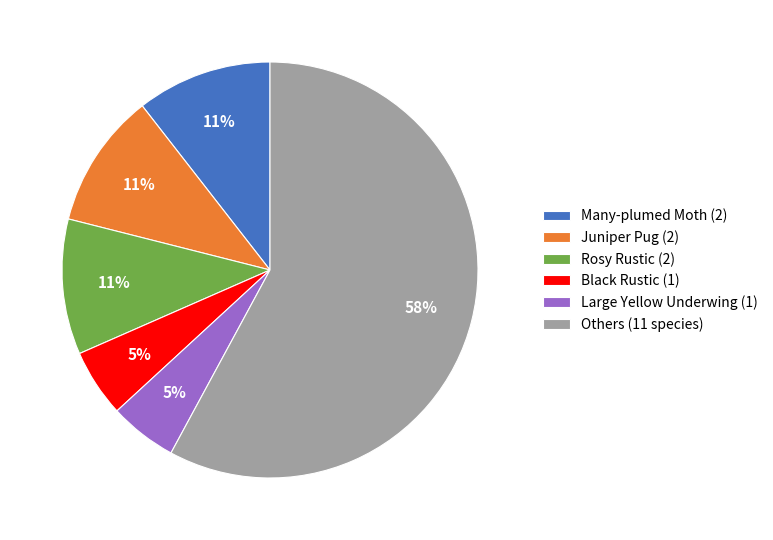

To the nearest percent, what portion does Large Yellow Underwing (1) represent?

5%